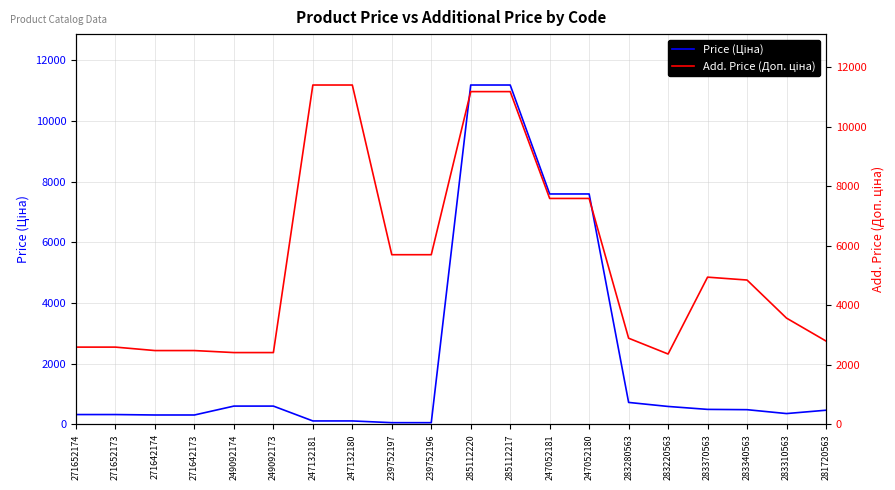

At how many categories does at least one series exceed 2060?

20